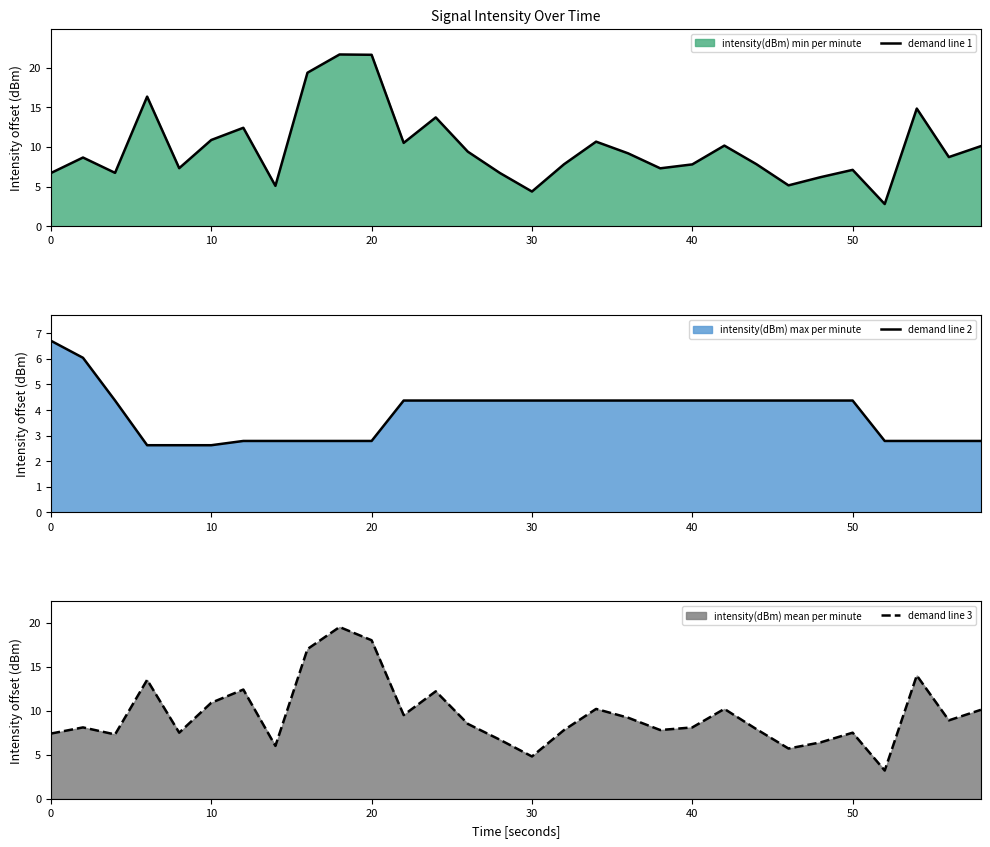

At which label is demand line 3 closest to 11?

10